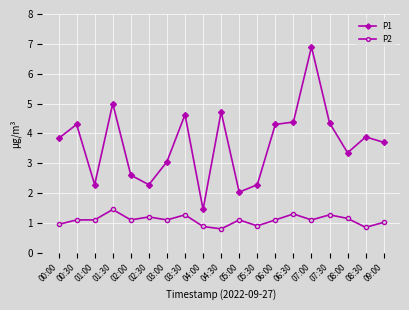

Is the value of P1 at 04:00 greater than the value of P2 at 06:30?

Yes